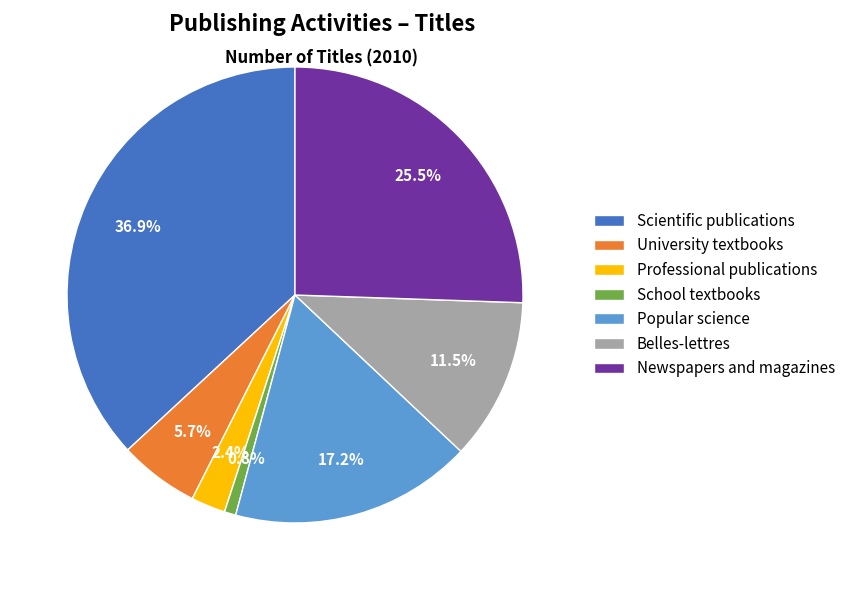

Approximately how many times larger is the value at Popular science compared to Newspapers and magazines?

0.7